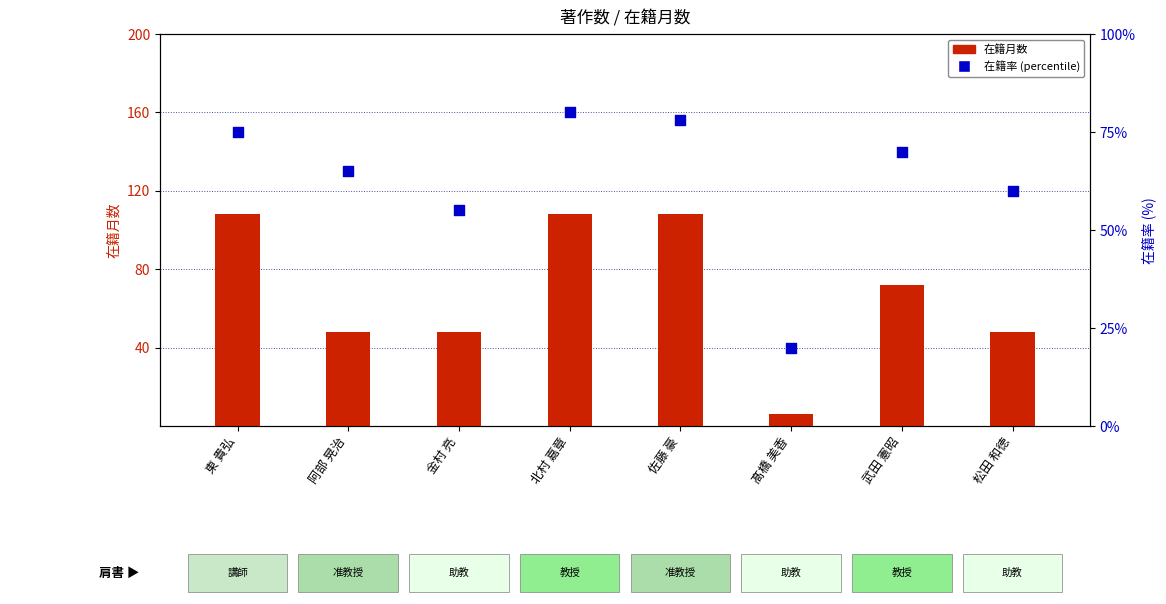

Which series has the largest Y range (max minus min)?

在籍月数